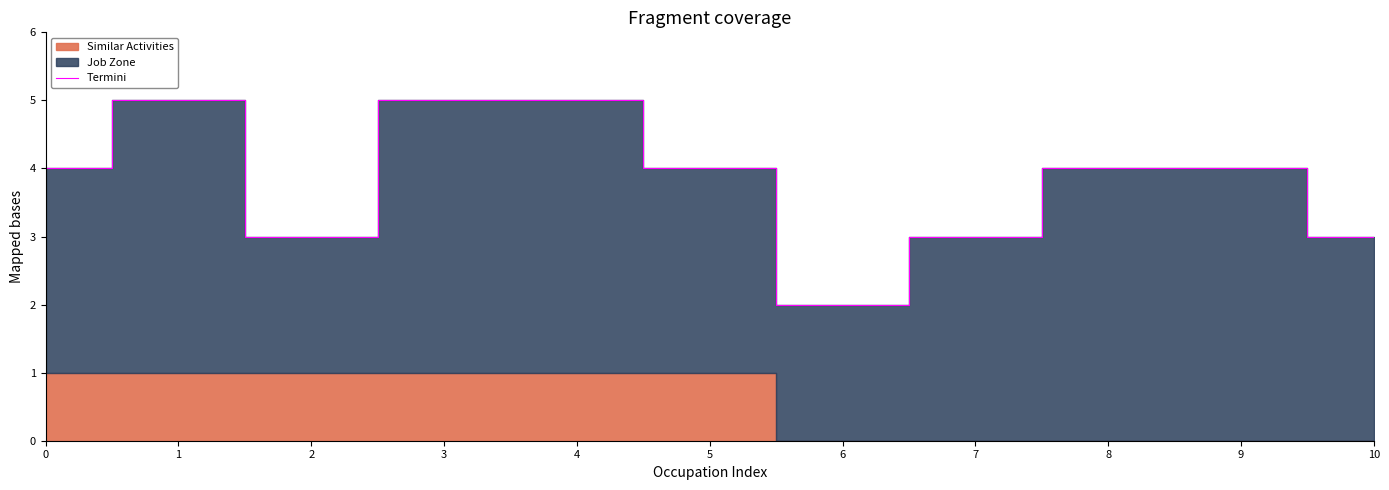

Reading left to right, what are all the values shown in this chart?

0=4	1=5	2=3	3=5	4=5	5=4	6=2	7=3	8=4	9=4	10=3